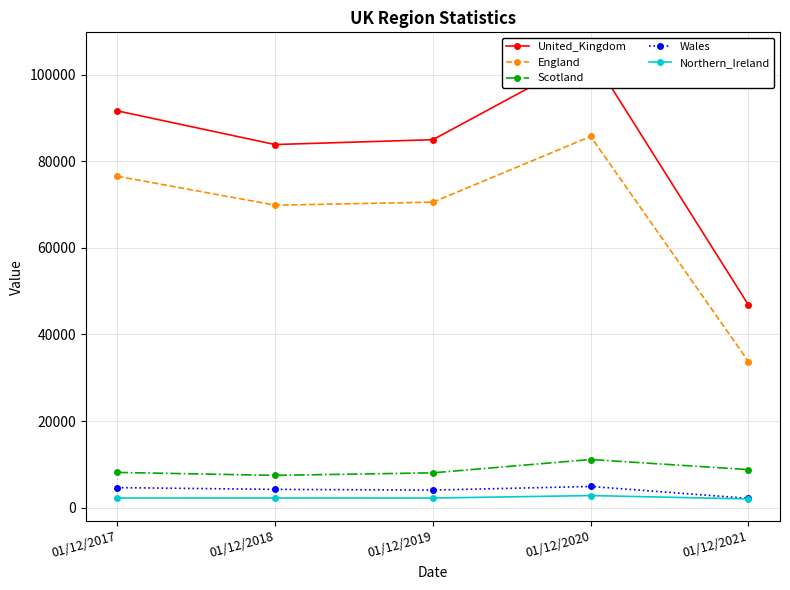

What is the difference between the highest and lowest values at 01/12/2020?

101782.0